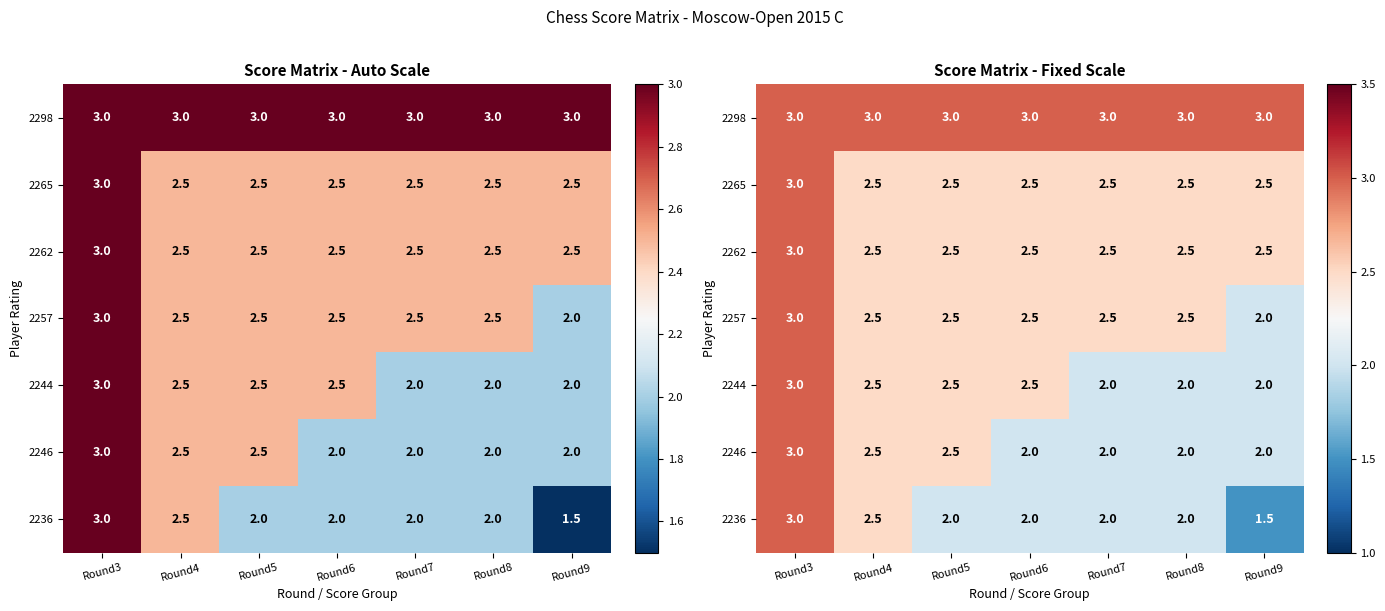

Which series has the largest total across all categories?

2298